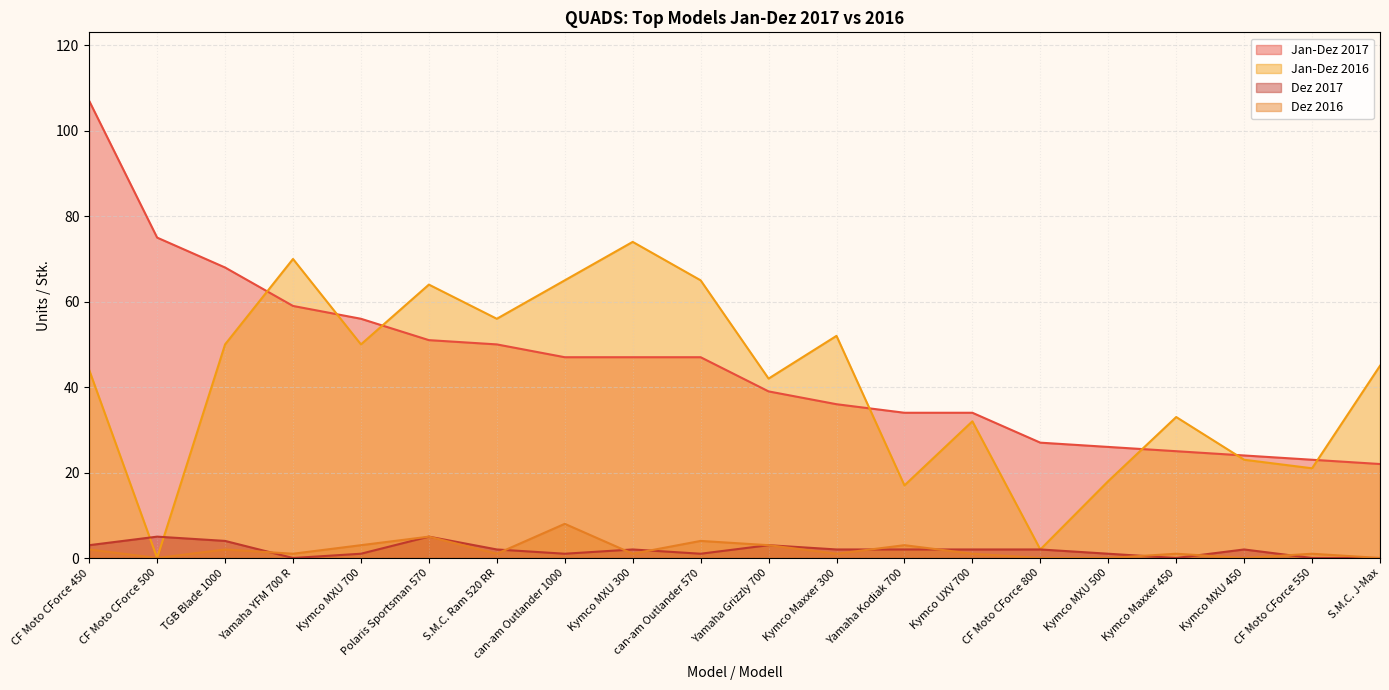

What is the greatest value displayed?

107